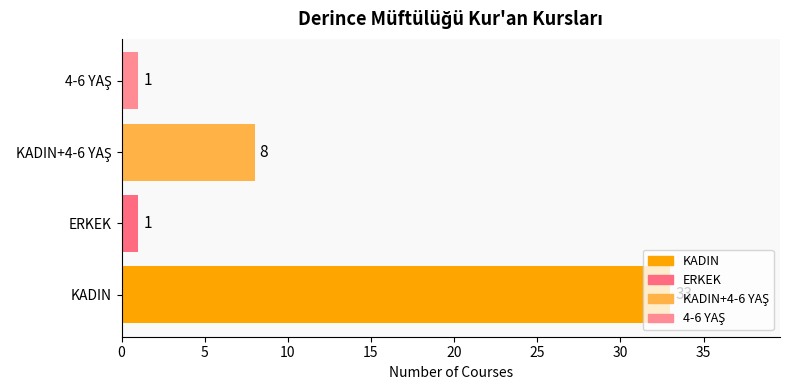

True or false: the data shows 45 at KADIN.

False